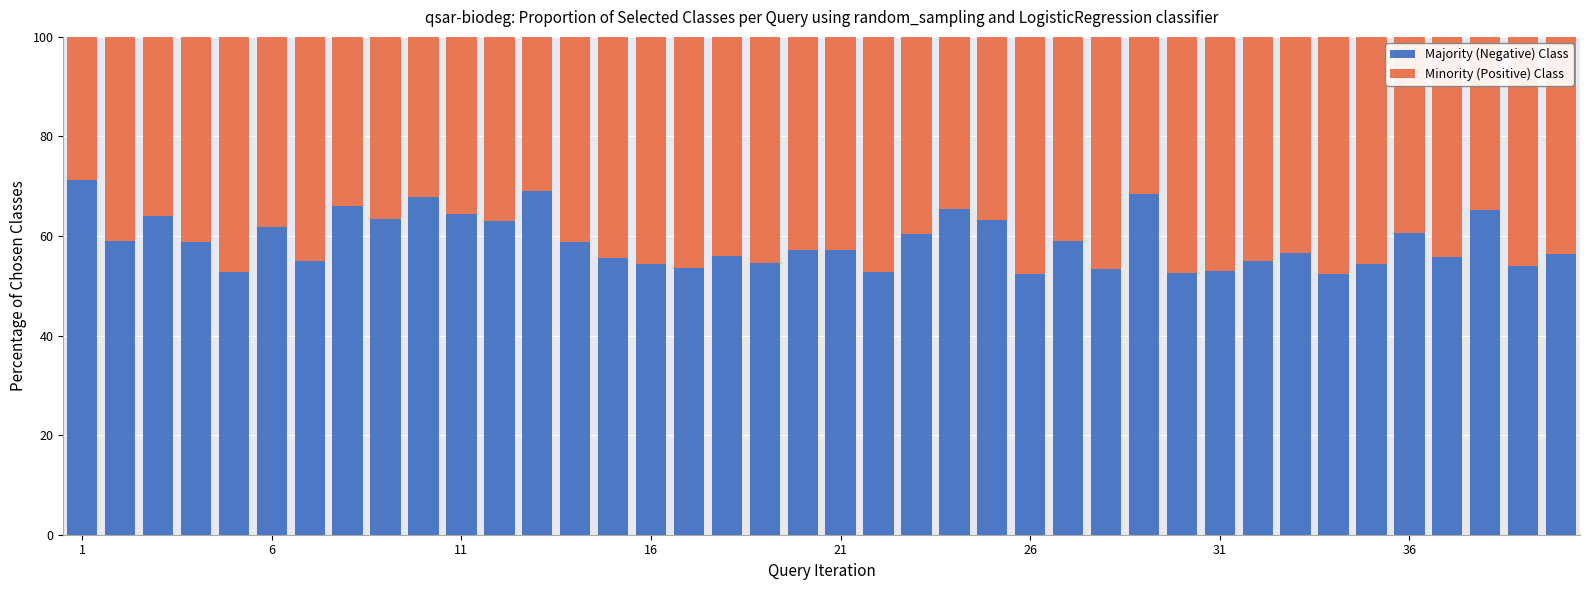

What is the sum of all Majority (Negative) Class values?

2354.6